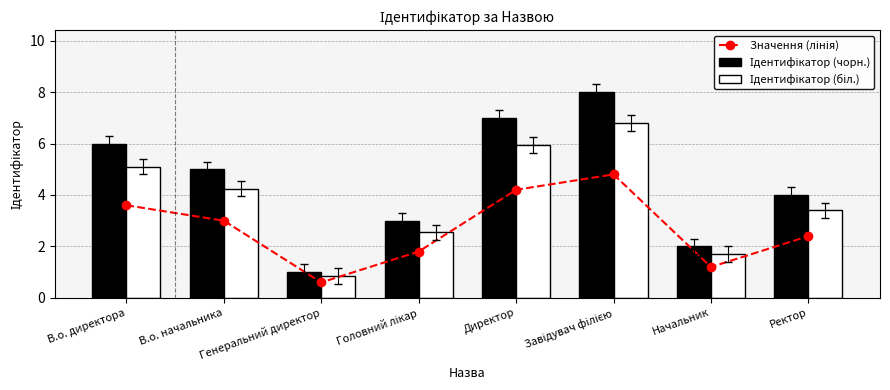

What are all the series names shown in the legend?

Значення (лінія), Ідентифікатор (чорн.), Ідентифікатор (біл.)